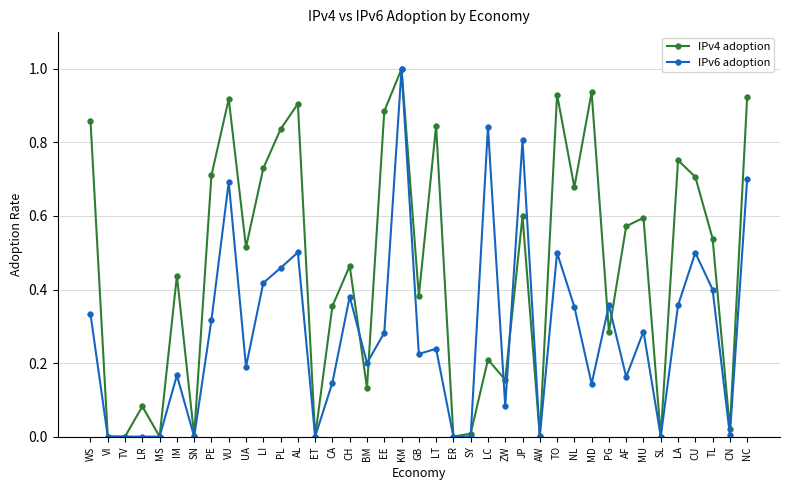

Which series ends up on top after the final intersection of IPv6 adoption and IPv4 adoption?

IPv4 adoption